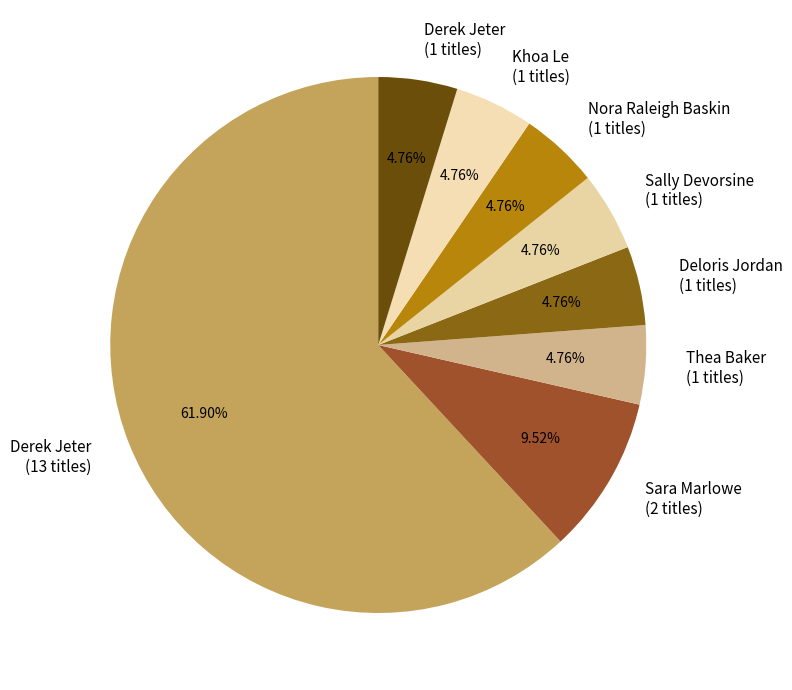

Is there a majority slice in this chart?

Yes